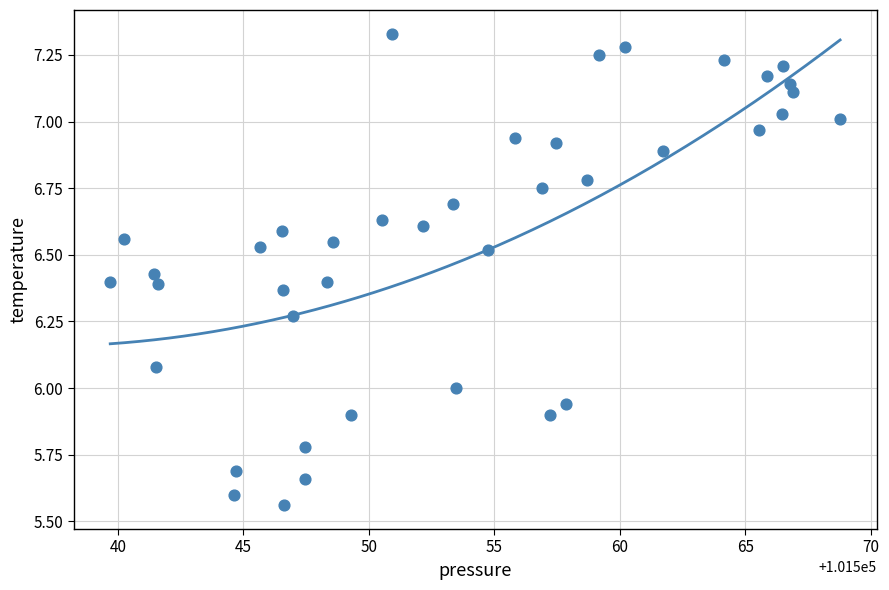

What is the range of X values (max minus min)?

29.1